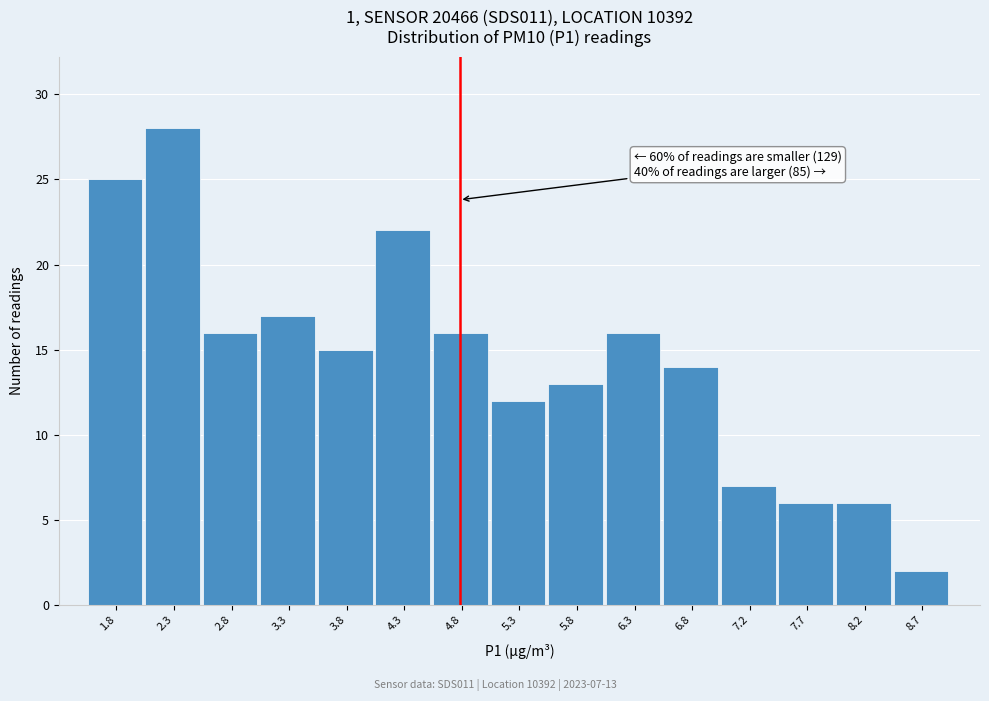

Reading left to right, transcribe all the data shown in this chart.

25	28	16	17	15	22	16	12	13	16	14	7	6	6	2